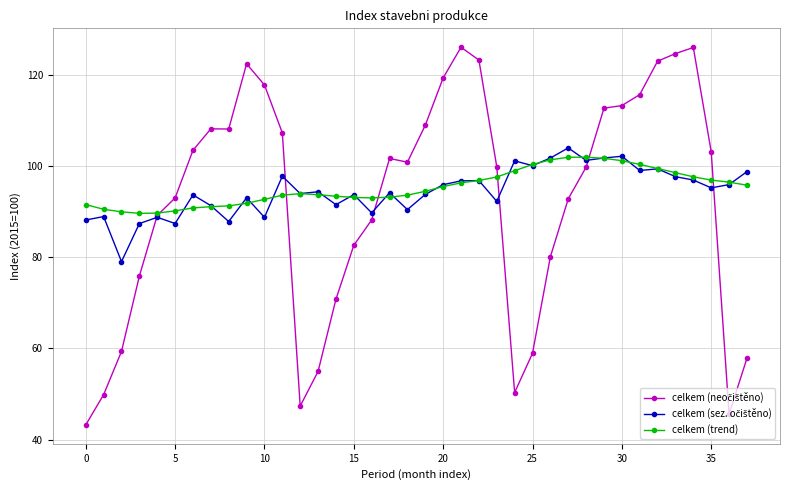

What is the maximum value shown in the chart?

126.0